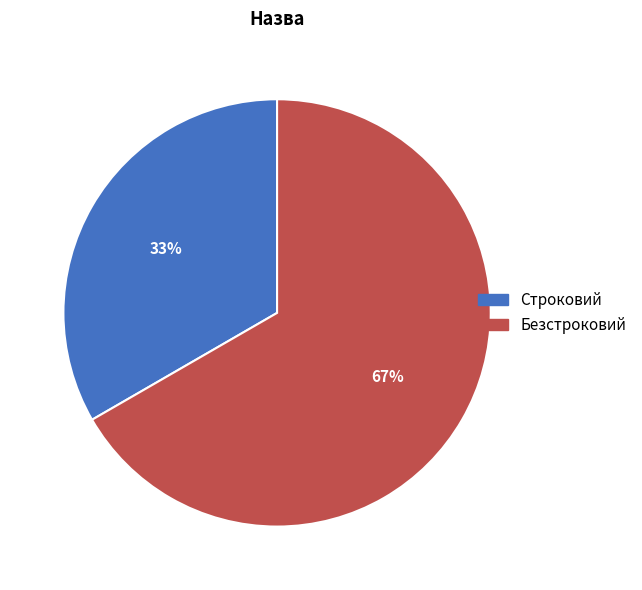

Between Строковий and Безстроковий, which is larger?

Безстроковий